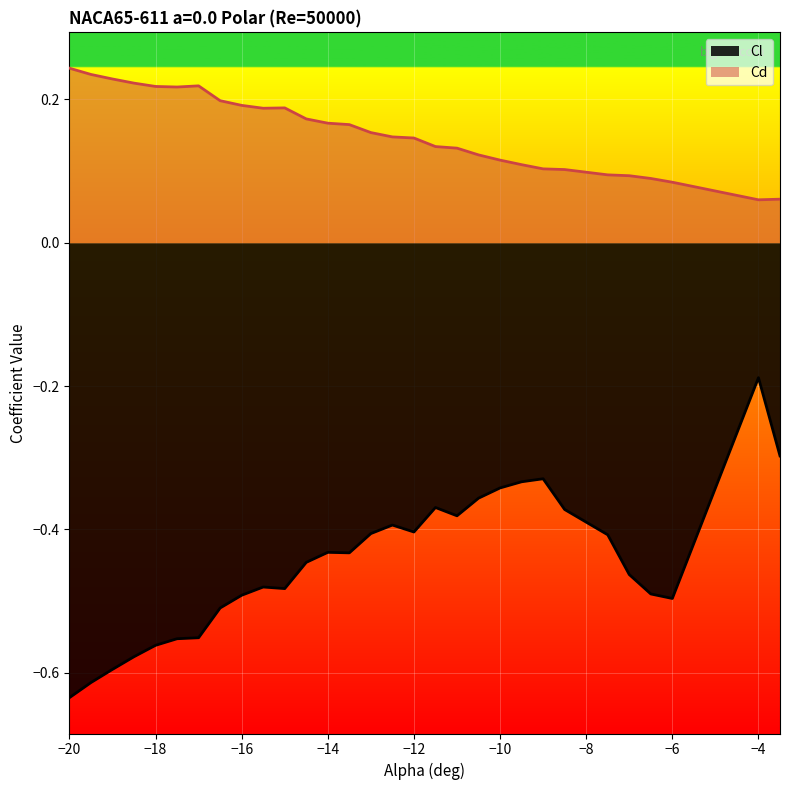

What are all the series names shown in the legend?

Cl, Cd